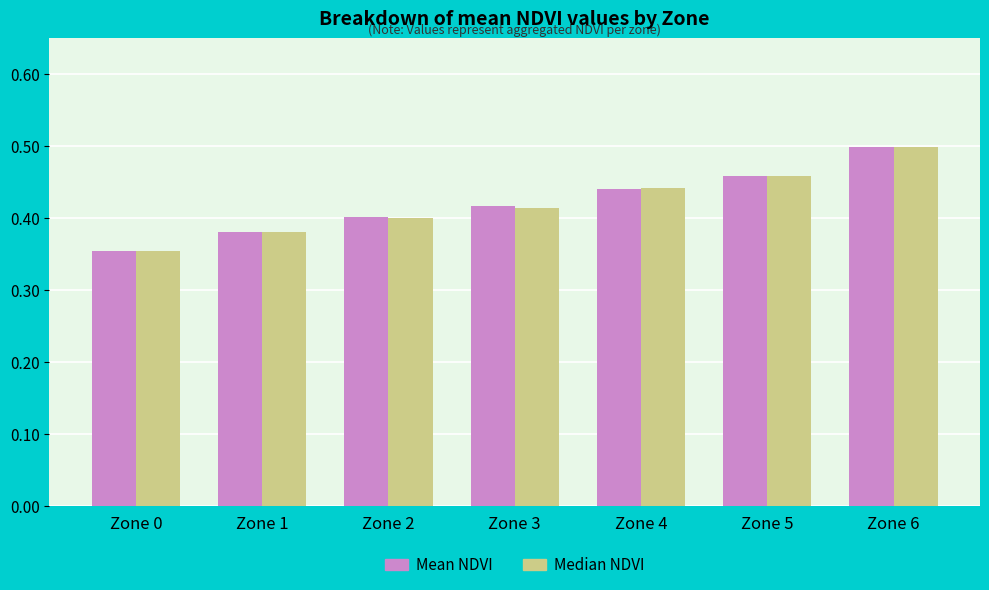

The Median NDVI series shows 0.3 at Zone 5. True or false?

False